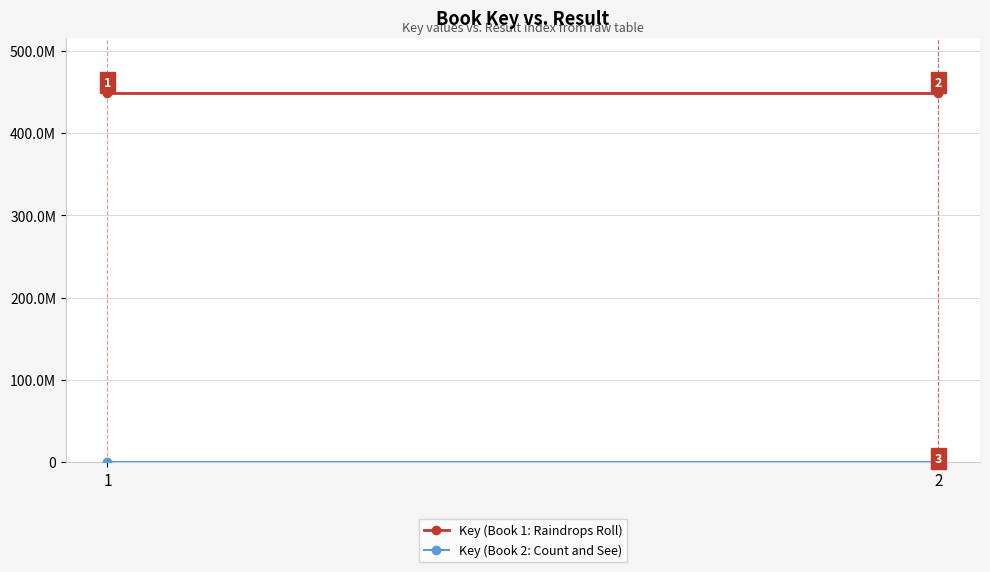

Which series has the largest total across all categories?

Key (Book 1: Raindrops Roll)